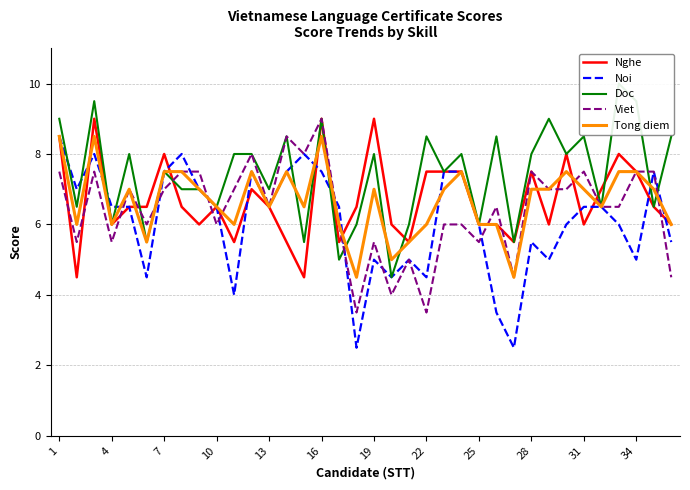

What is the highest value of the Noi series?

8.5